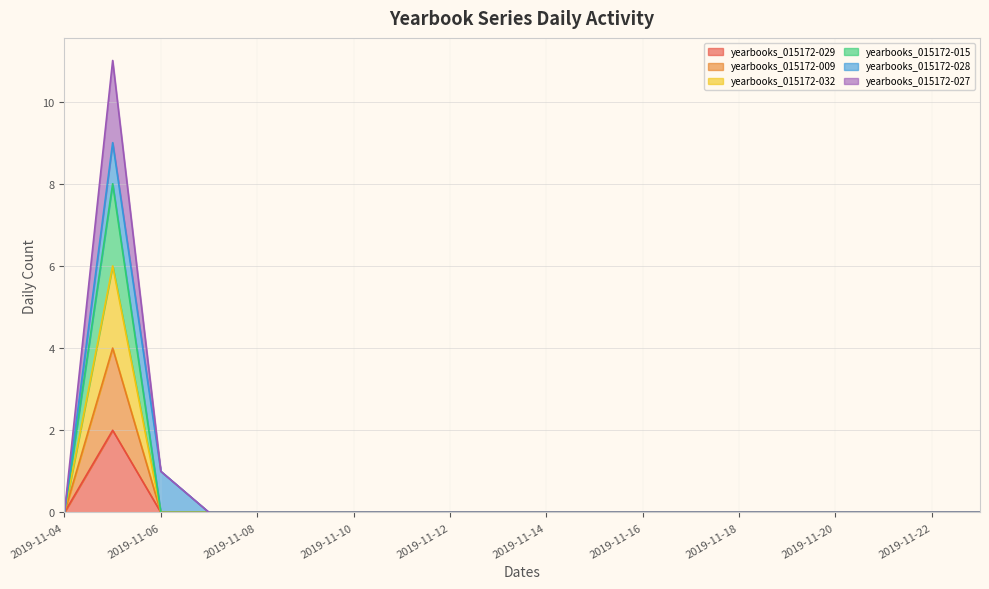

Between 2019-11-20 and 2019-11-21, which is larger?

2019-11-20